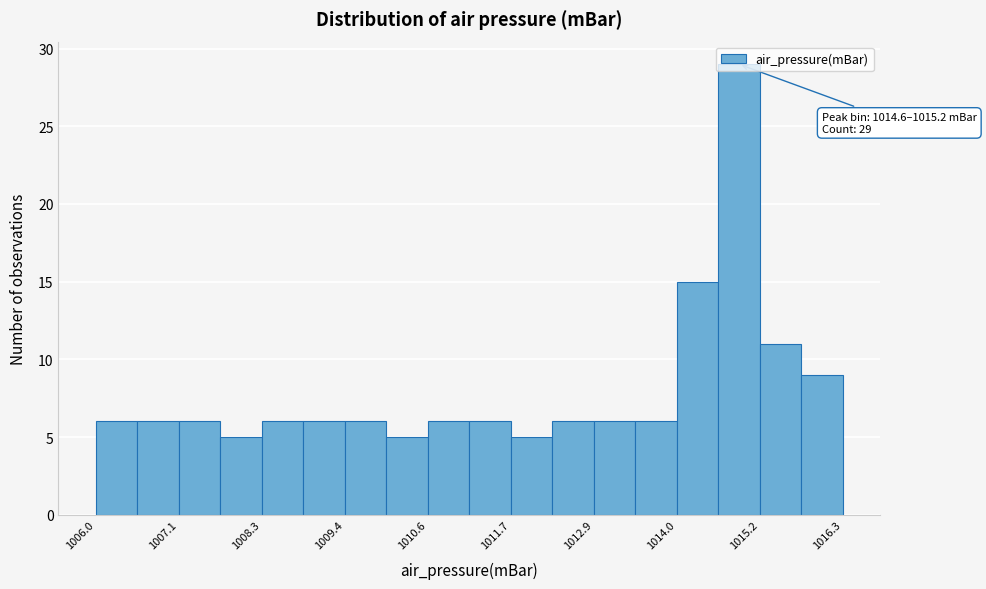

Read against the x-axis, roughly where is the centre of the tallest bar?

1014.8